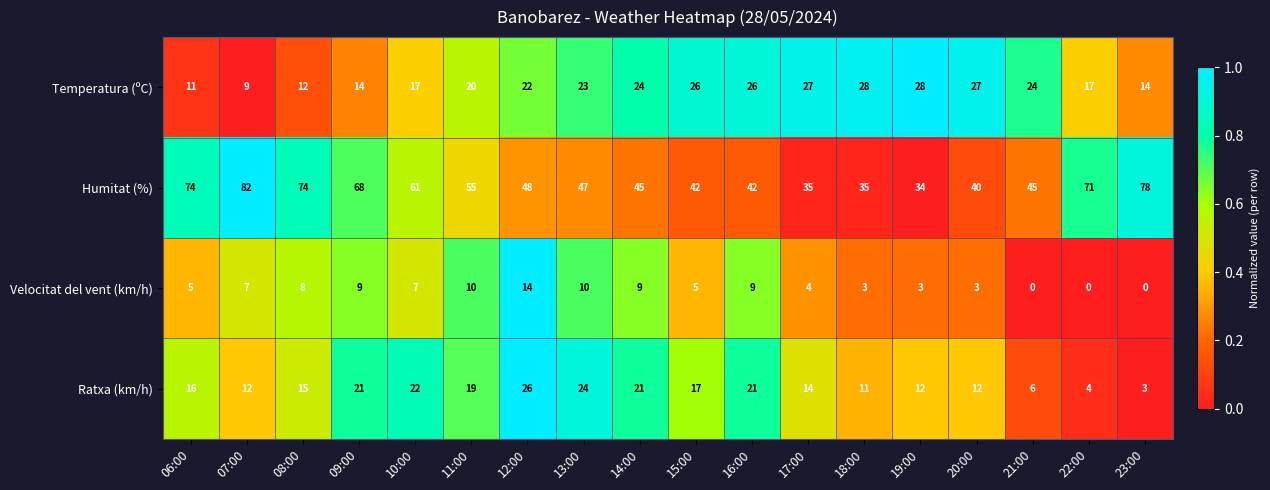

Which series has the largest total across all categories?

Humitat (%)